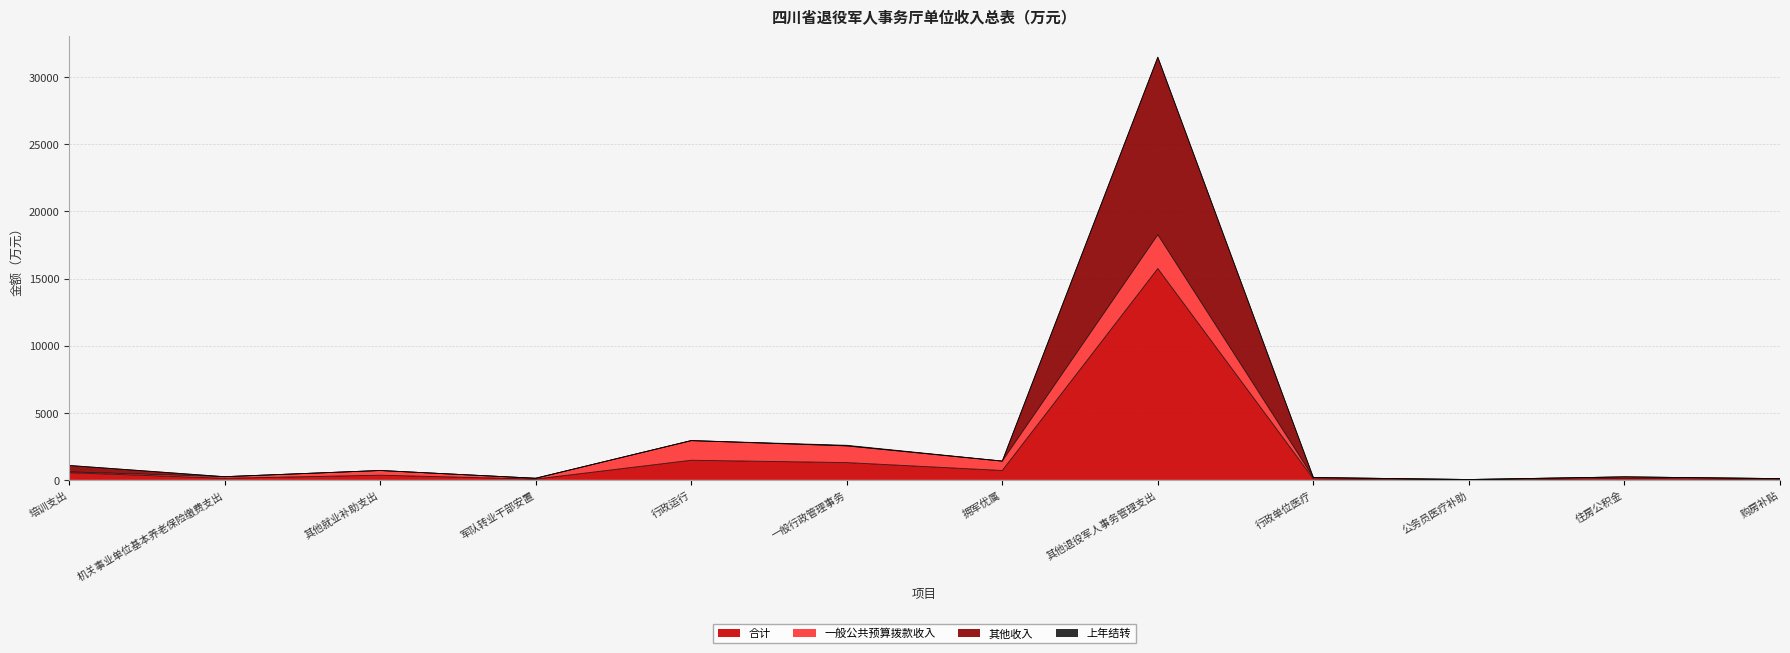

What is the total value across all series at 其他退役军人事务管理支出?

31490.0